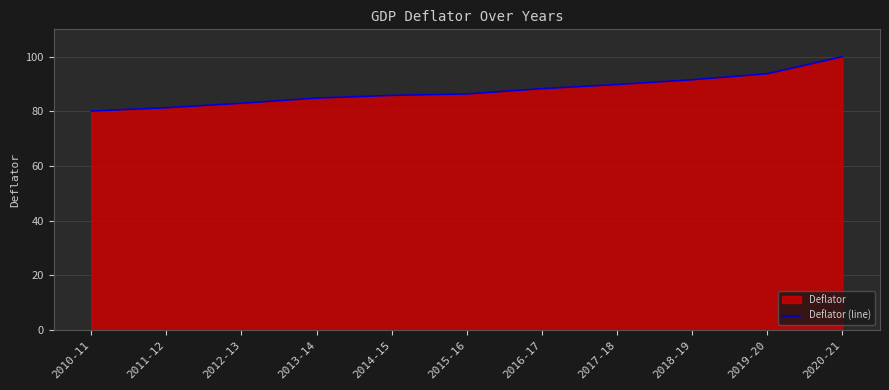

Approximately how many times larger is the value at 2016-17 compared to 2020-21?

0.9